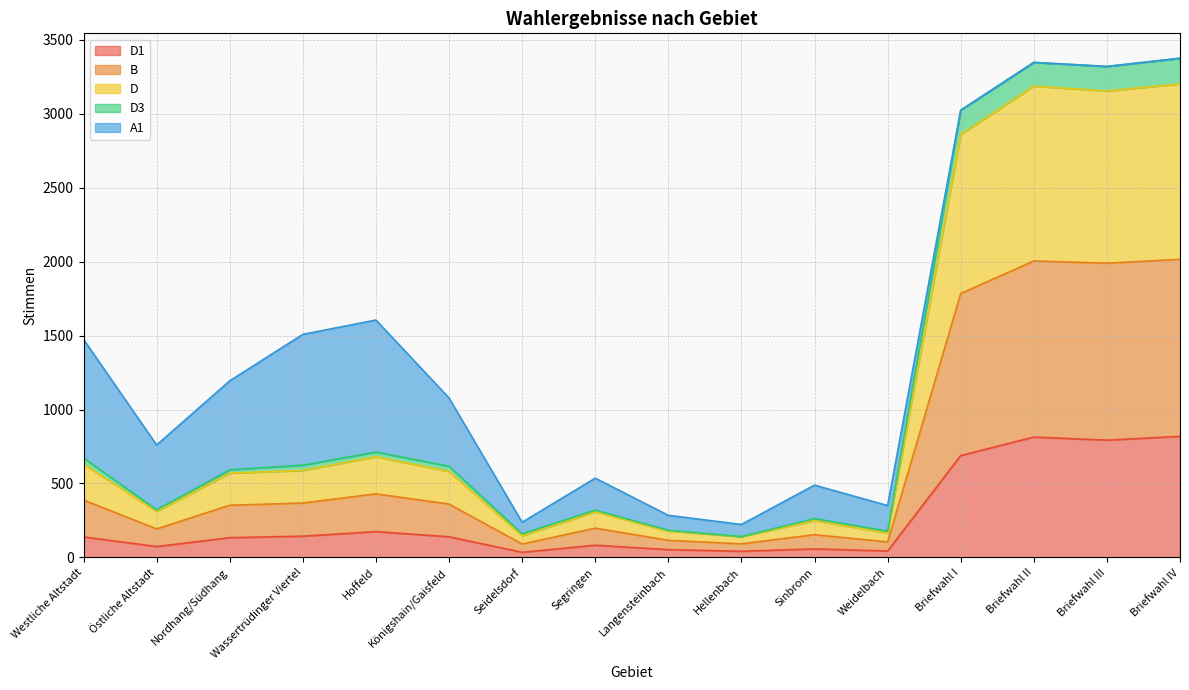

What is the sum of the D1 values at Briefwahl IV and Königshain/Gaisfeld?

959